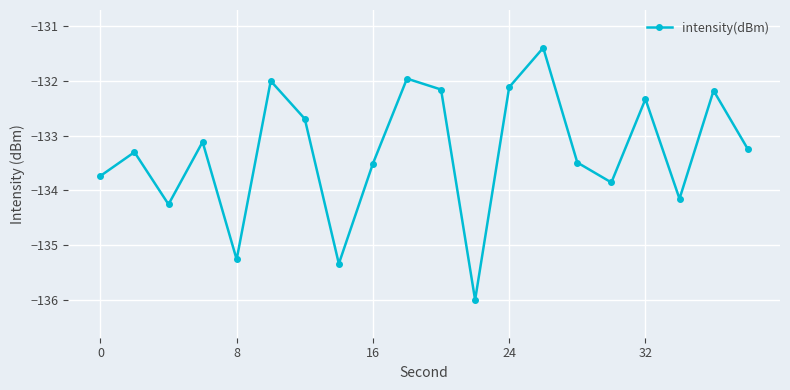

How many categories are shown in the chart?

20